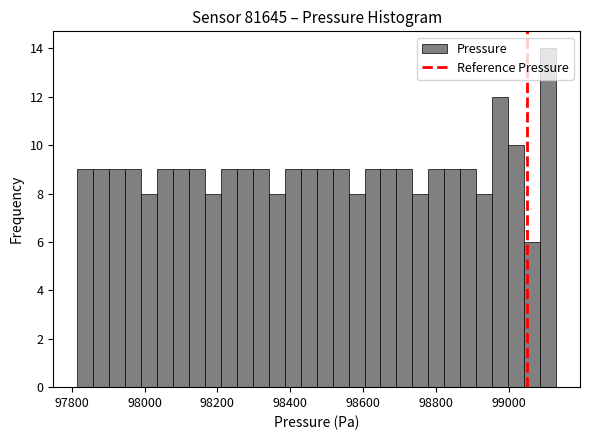

Around what value on the x-axis is the tallest bar? Give the approximate position of its centre, as read against the axis.

99100